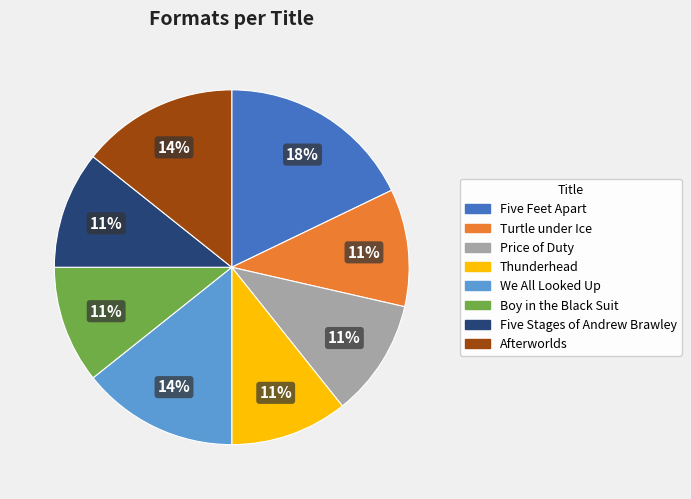

Which slice is the largest?

Five Feet Apart